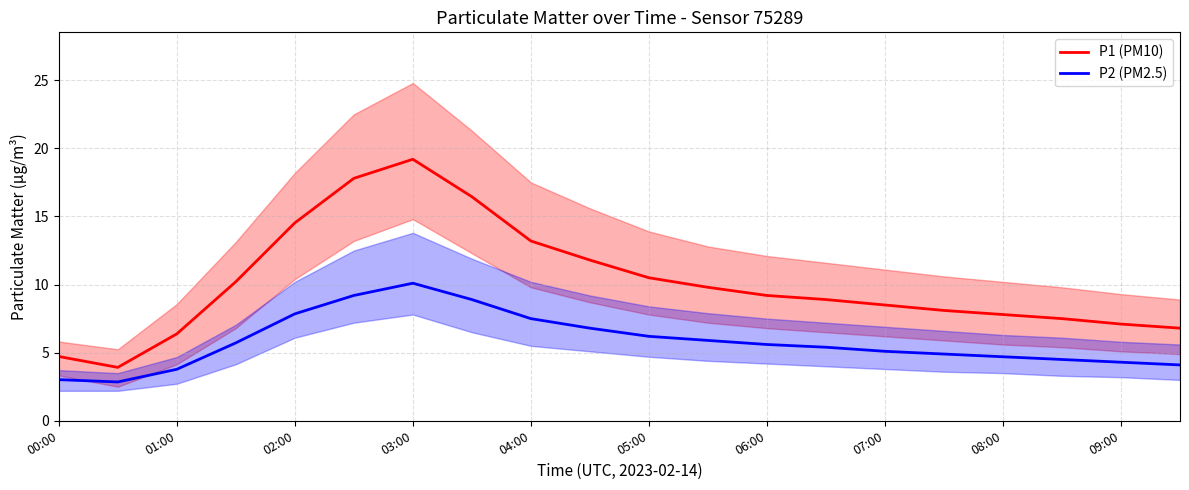

In P2 (PM2.5), how many points are lower than both neighbors (excluding endpoints)?

1